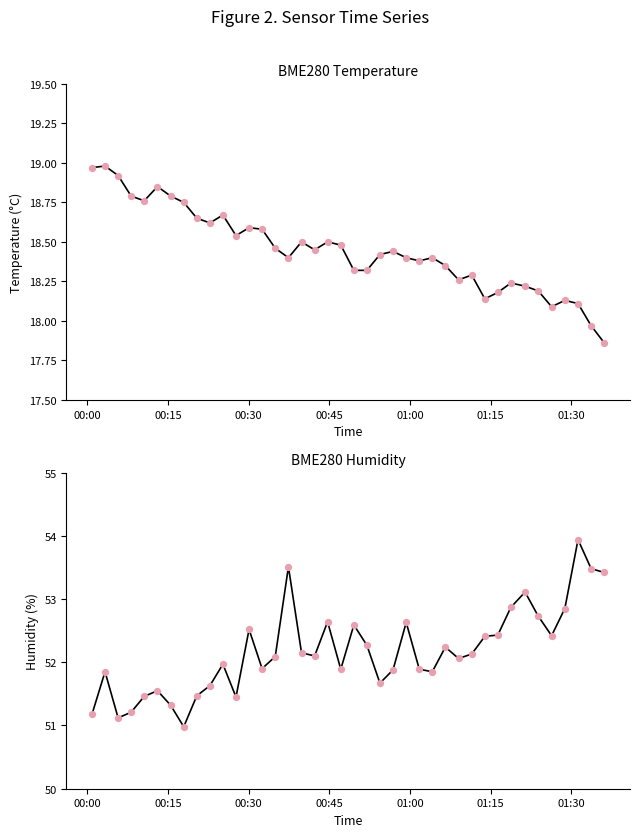

Which series has the largest total across all categories?

BME280_humidity